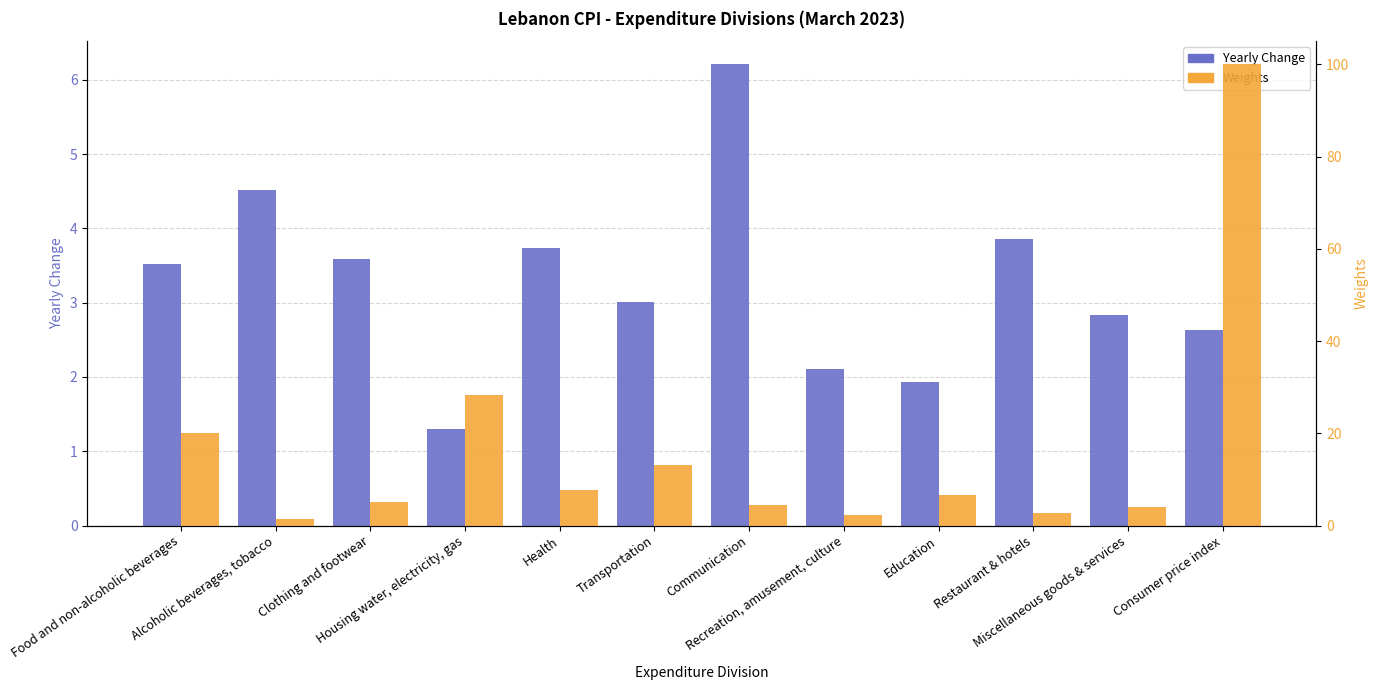

Which has a higher value, Communication or Clothing and footwear?

Communication